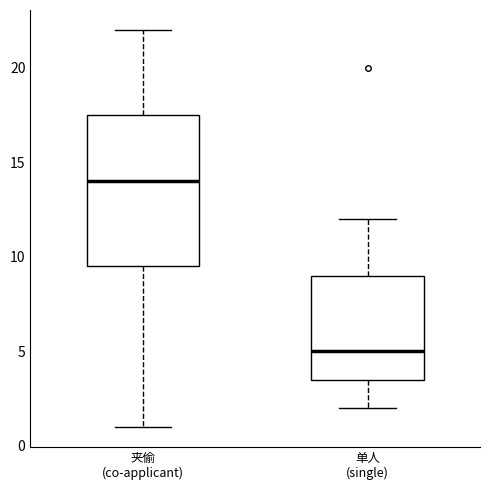

Reading left to right, transcribe this box plot: for each box, give where its median line is, the range the box spans, and where its two whiskers end, as read against the y-axis. The values are not printed on the chart, so give them approximately, as read against the axis.

夹偷 (co-applicant): median 14.0, box 9.5 to 17.5, whiskers 1.0 to 22.0
单人 (single): median 5.0, box 3.5 to 9.0, whiskers 2.0 to 12.0